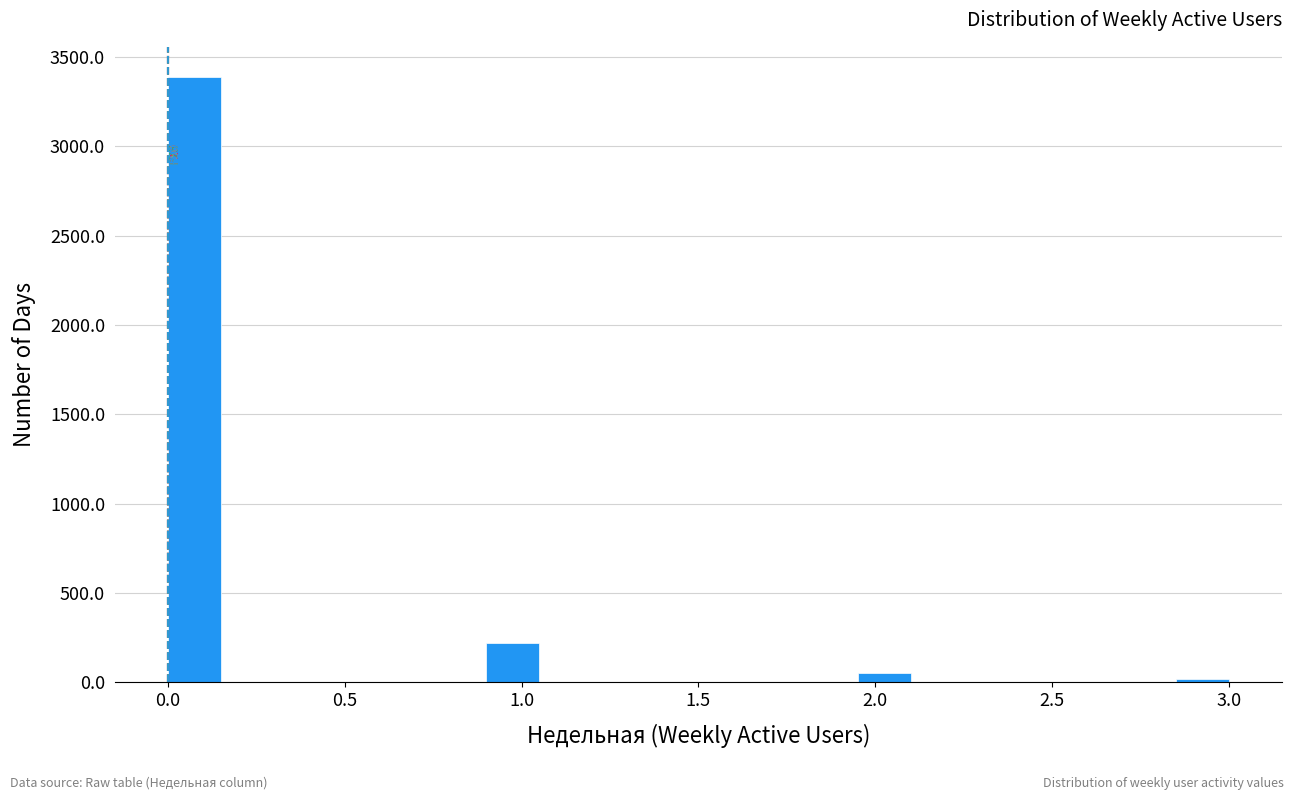

Read against the x-axis, roughly where is the centre of the tallest bar?

0.10